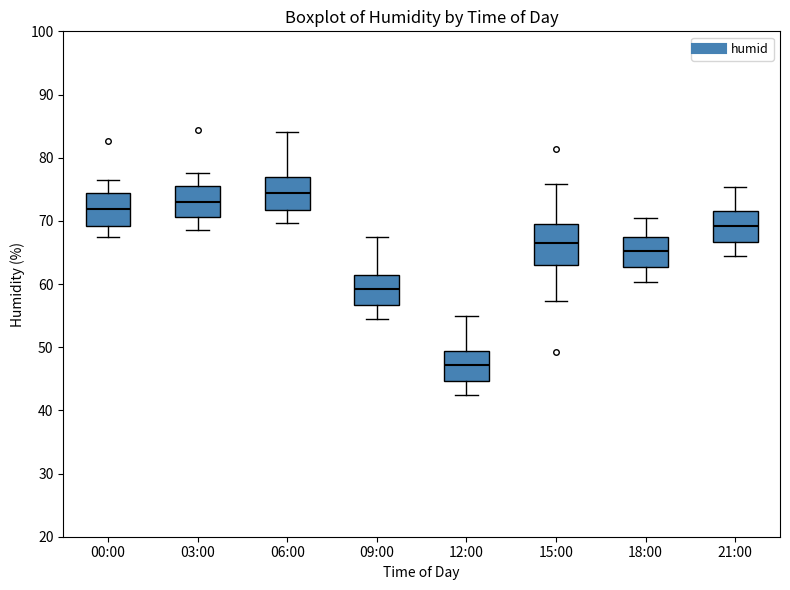

Reading left to right, transcribe this box plot: for each box, give where its median line is, the range the box spans, and where its two whiskers end, as read against the y-axis. The values are not printed on the chart, so give them approximately, as read against the axis.

00:00: median 72, box 69 to 74, whiskers 67 to 77
03:00: median 73, box 71 to 76, whiskers 69 to 78
06:00: median 74, box 72 to 77, whiskers 70 to 84
09:00: median 59, box 57 to 61, whiskers 54 to 67
12:00: median 47, box 45 to 49, whiskers 42 to 55
15:00: median 66, box 63 to 70, whiskers 57 to 76
18:00: median 65, box 63 to 67, whiskers 60 to 70
21:00: median 69, box 67 to 72, whiskers 64 to 75